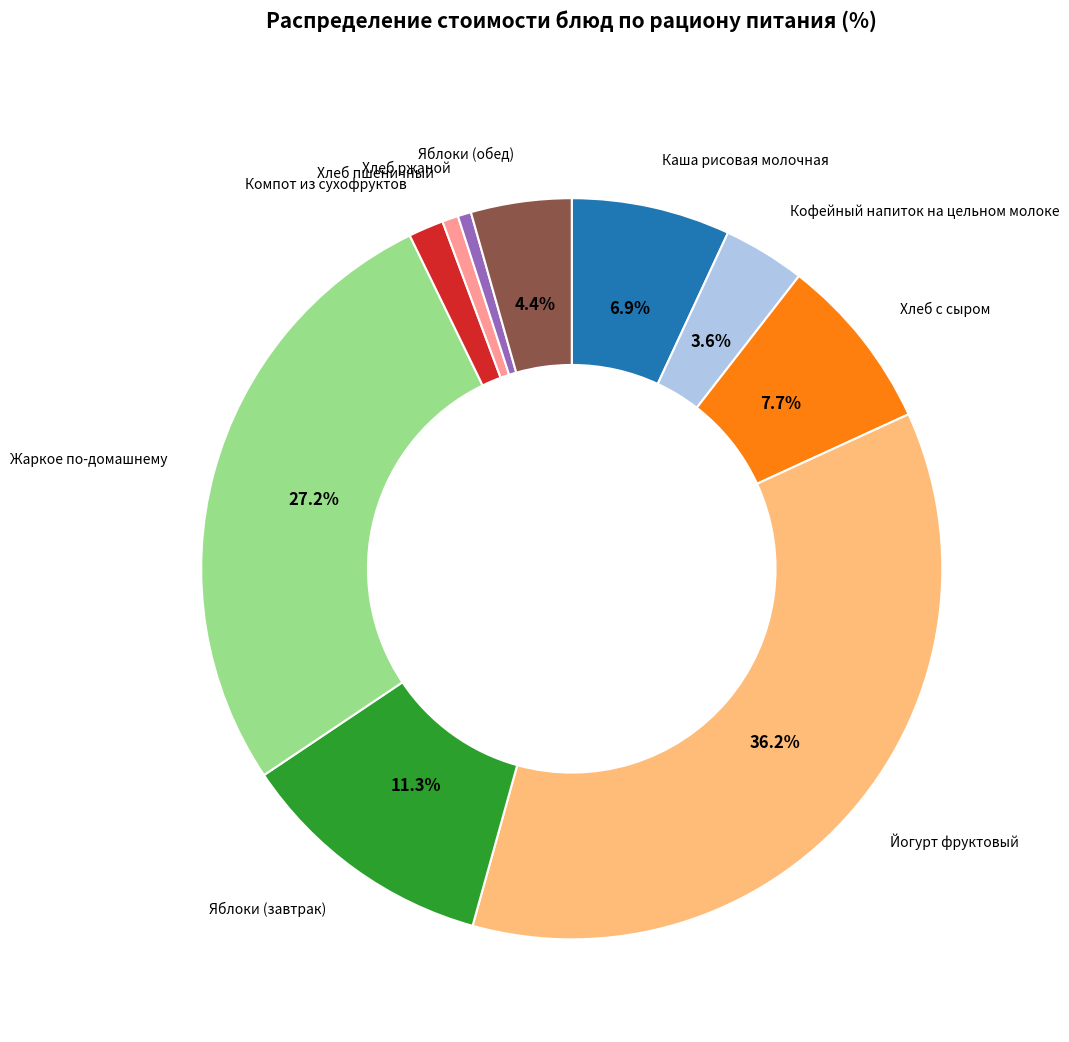

Do Каша рисовая молочная and Хлеб пшеничный together represent more than half of the pie?

No